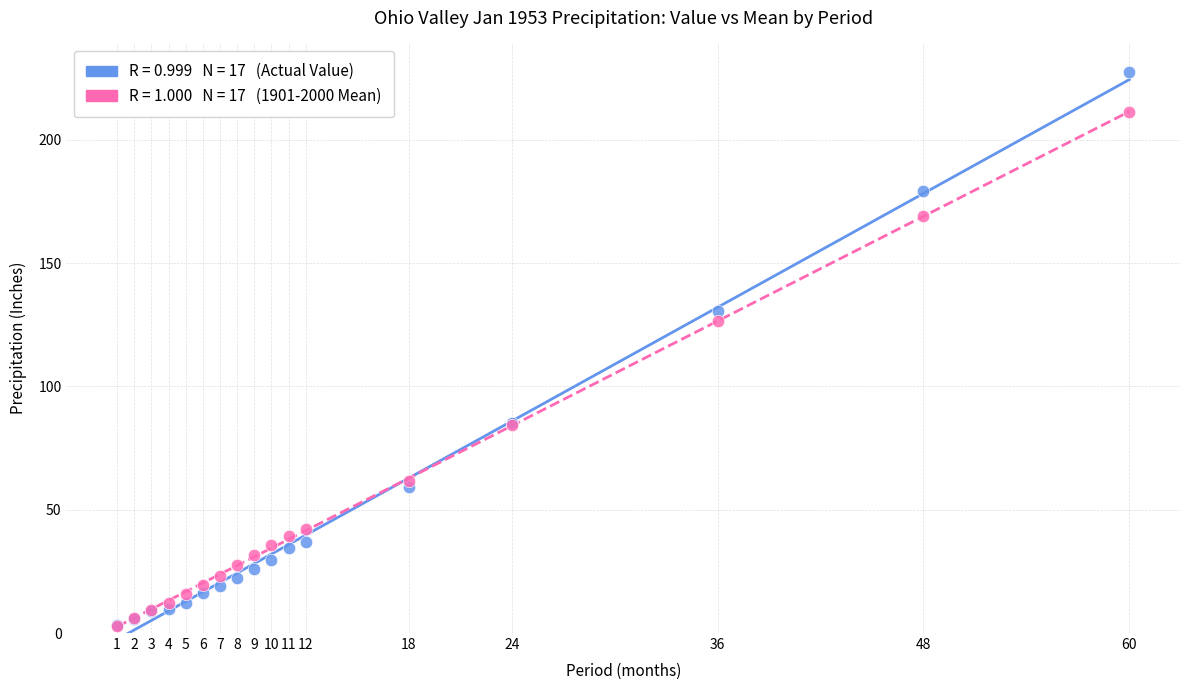

Across all series, what Y value is closest to 115?

126.7